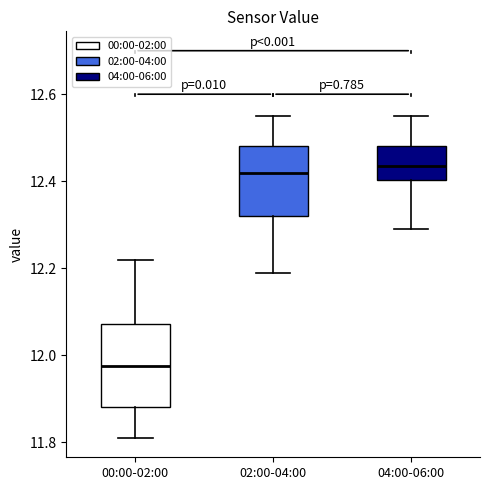

Where is the upper edge of the box for 02:00-04:00 on the y-axis? The values are not printed on the chart, so give them approximately, as read against the axis.

12.48